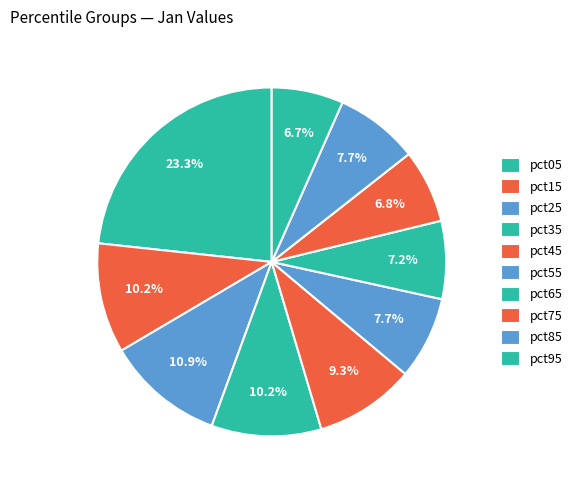

Between pct05 and pct35, which is larger?

pct05